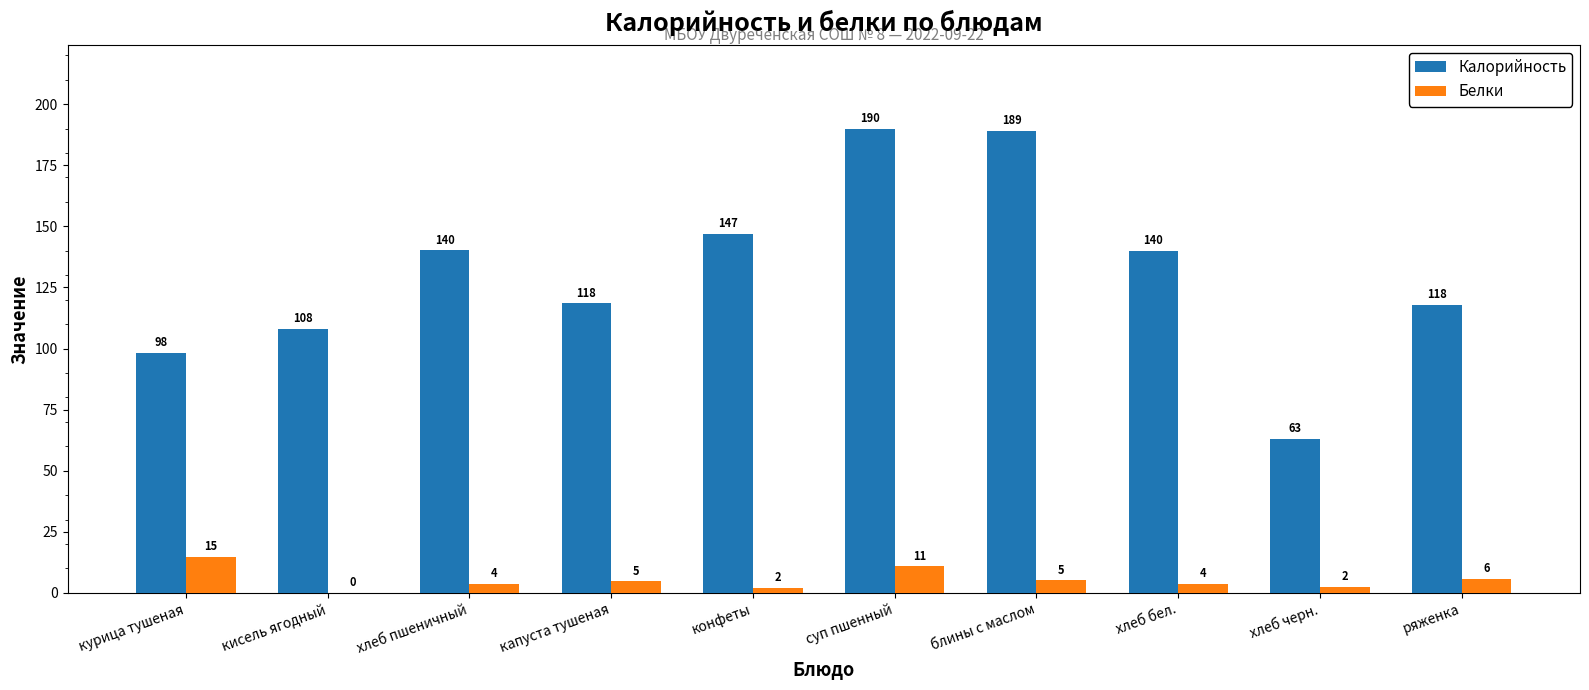

What is the highest value of the Белки series?

14.8